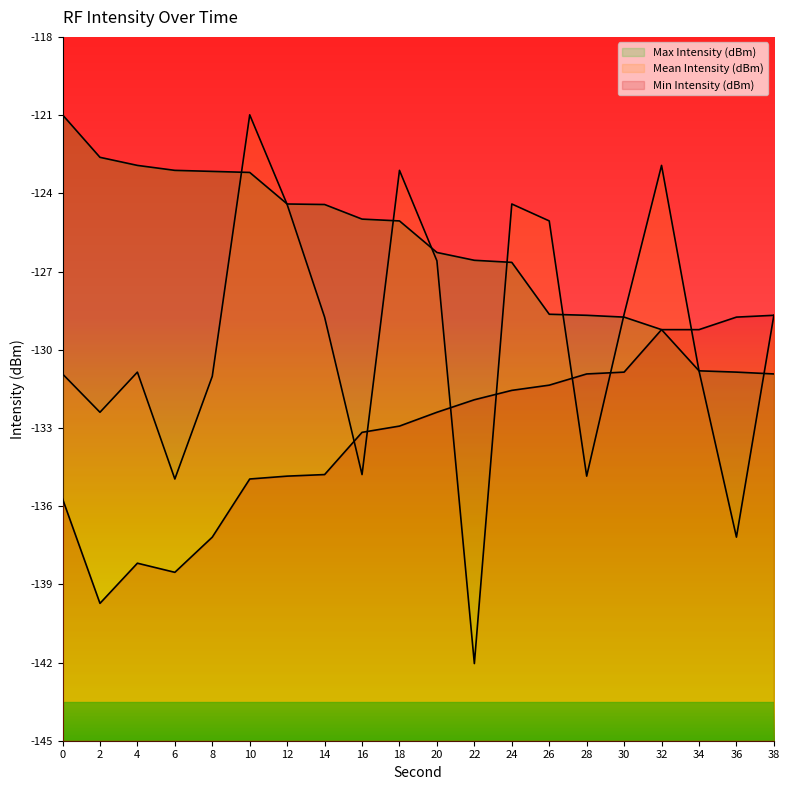

What is the value of the Mean Intensity (dBm) point at the 11th from the left?

-126.6